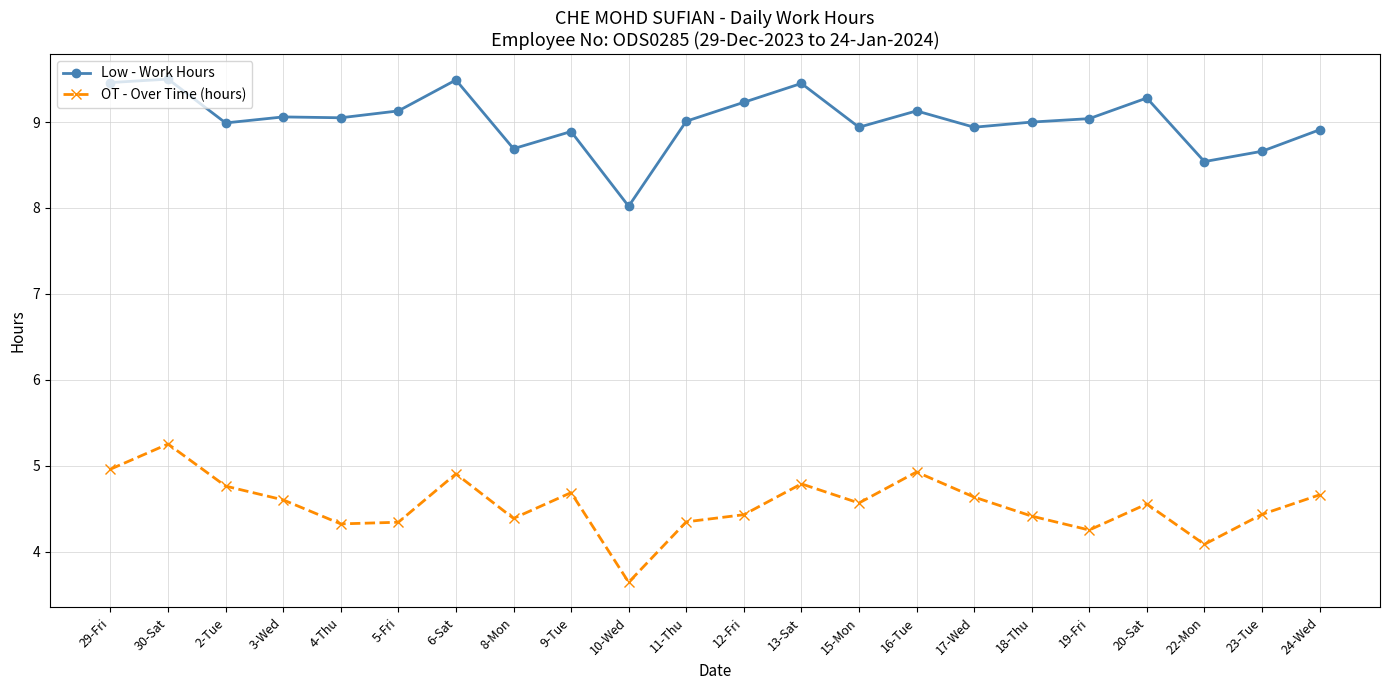

True or false: Low - Work Hours and OT - Over Time (hours) cross at least once.

False